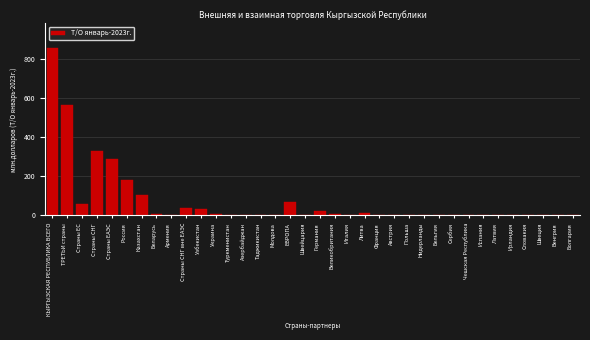

What is the sum of all values?

2598.4